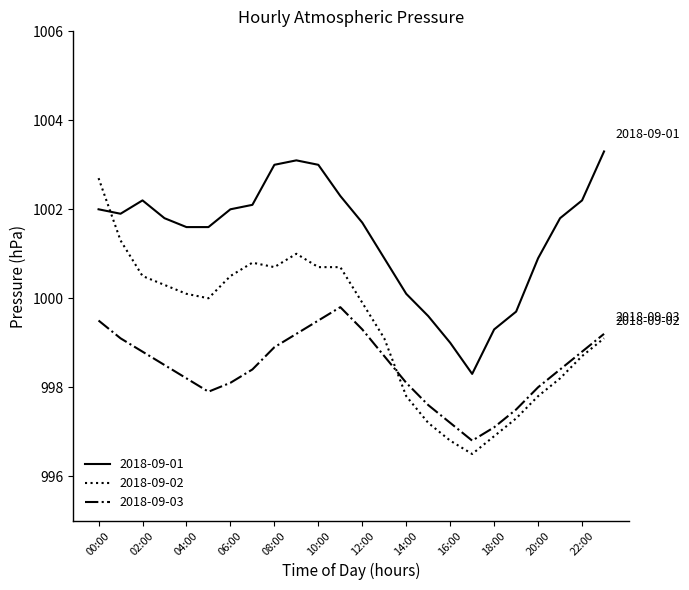

Reading right to left, extract all data points from this chart.

2018-09-01: 1003.3	1002.2	1001.8	1000.9	999.7	999.3	998.3	999.0	999.6	1000.1	1000.9	1001.7	1002.3	1003.0	1003.1	1003.0	1002.1	1002.0	1001.6	1001.6	1001.8	1002.2	1001.9	1002.0
2018-09-02: 999.1	998.7	998.2	997.8	997.3	996.9	996.5	996.8	997.2	997.8	999.1	999.9	1000.7	1000.7	1001.0	1000.7	1000.8	1000.5	1000.0	1000.1	1000.3	1000.5	1001.3	1002.7
2018-09-03: 999.2	998.8	998.4	998.0	997.5	997.1	996.8	997.2	997.6	998.1	998.7	999.3	999.8	999.5	999.2	998.9	998.4	998.1	997.9	998.2	998.5	998.8	999.1	999.5